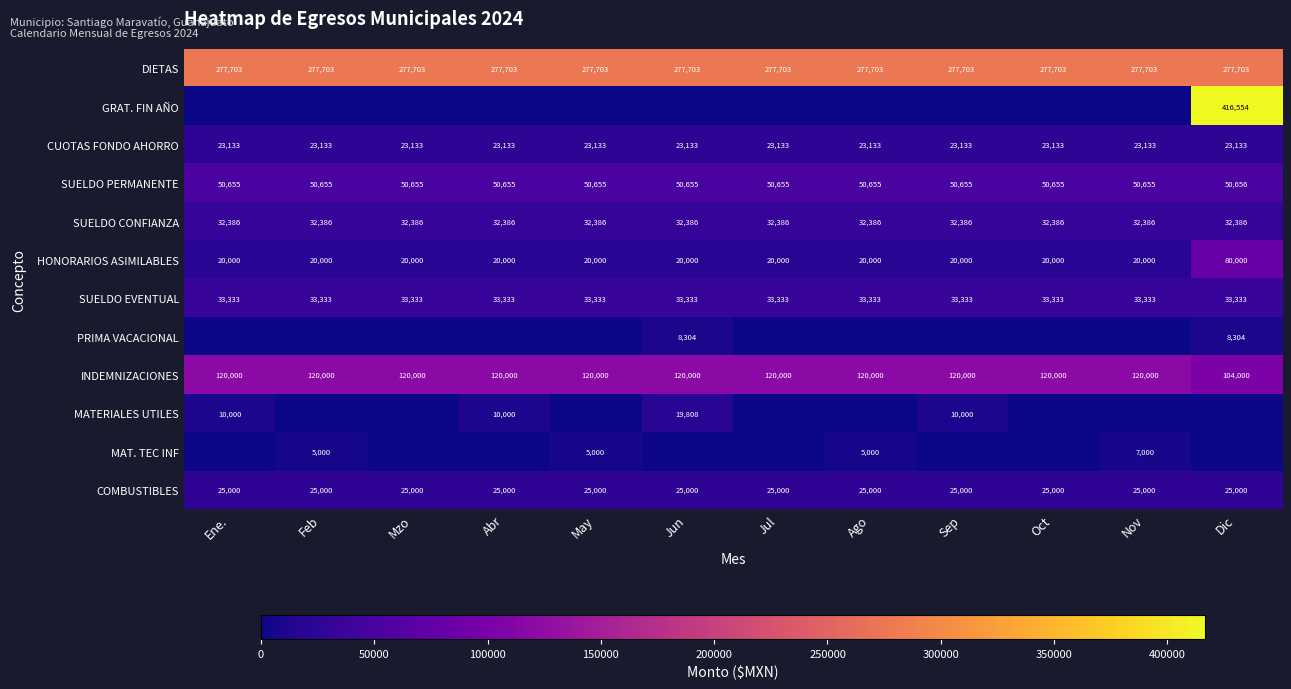

What is the approximate value of HONORARIOS ASIMILABLES at Mzo, to the nearest 100?

20000